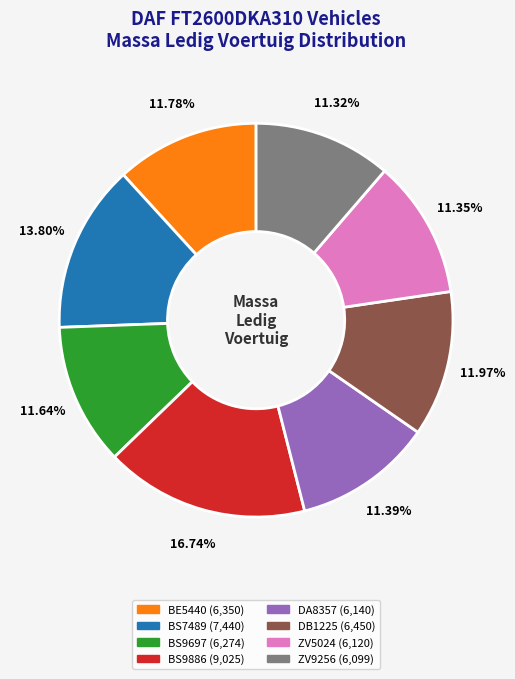

Is the sum of BS9886 and DA8357 greater than half?

No